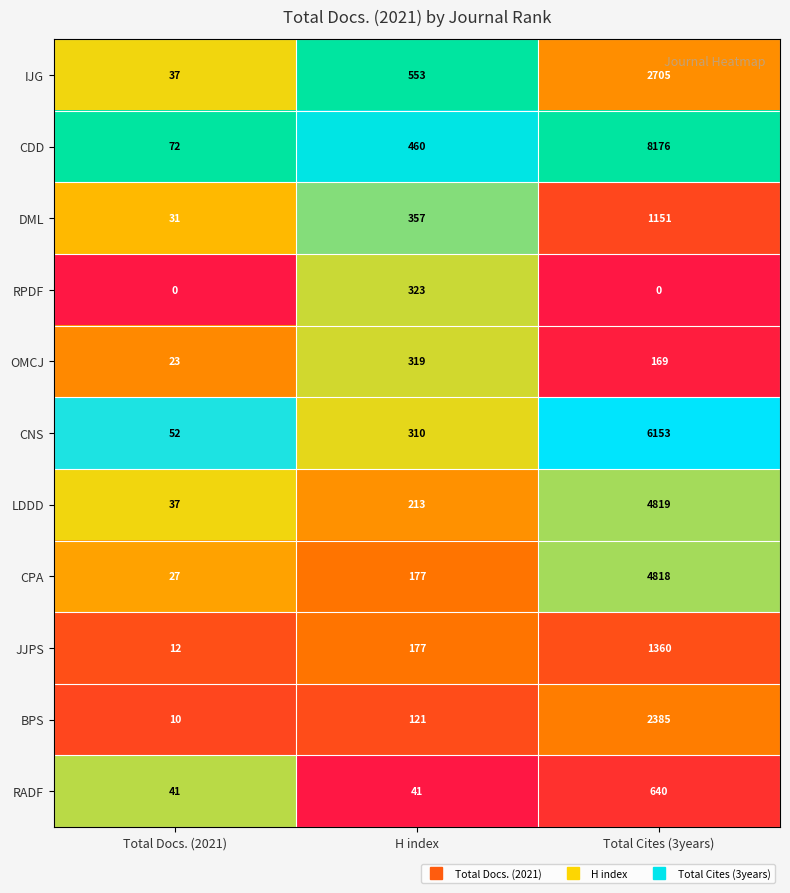

What is the spread (max minus min) of values at Total Cites (3years)?

8176